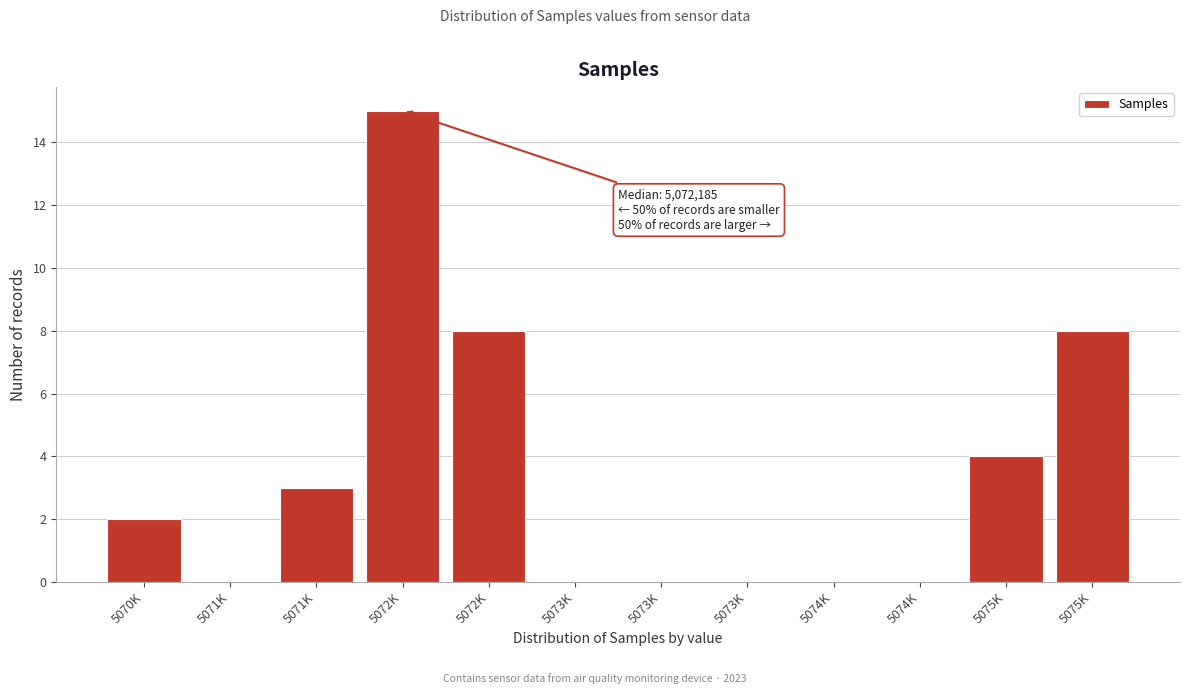

Are the bars horizontal?

No